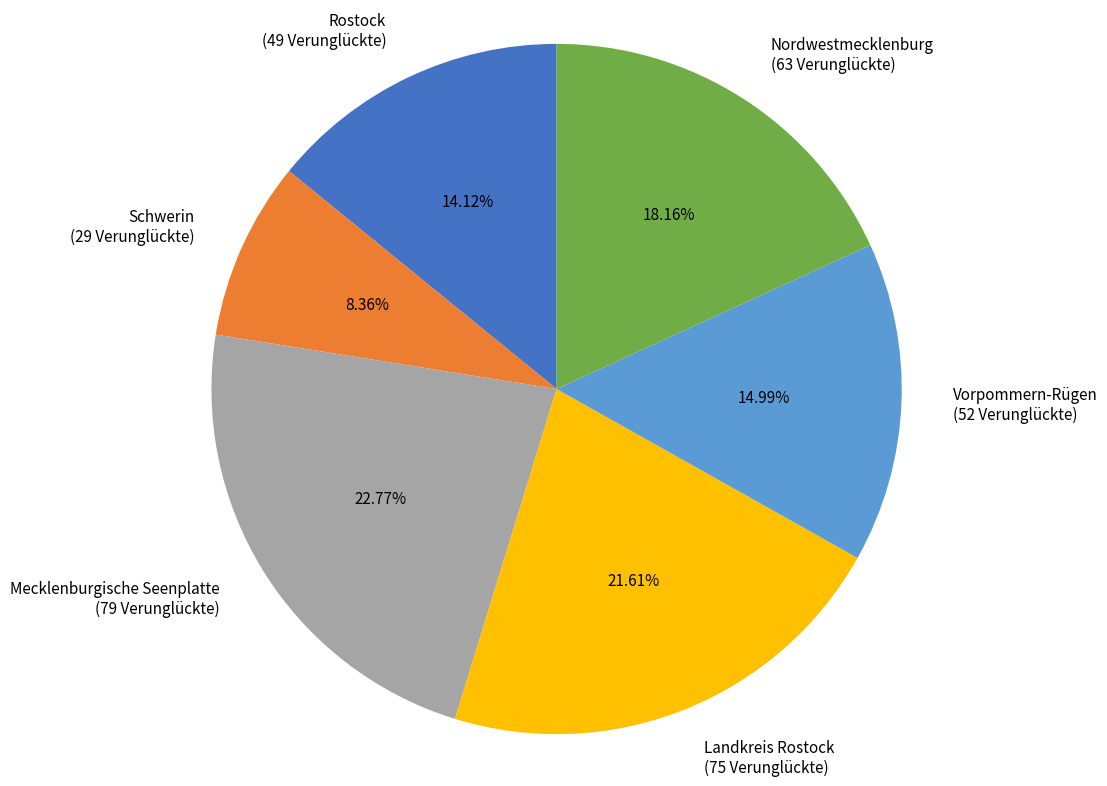

What is the smallest slice in the pie chart?

Schwerin